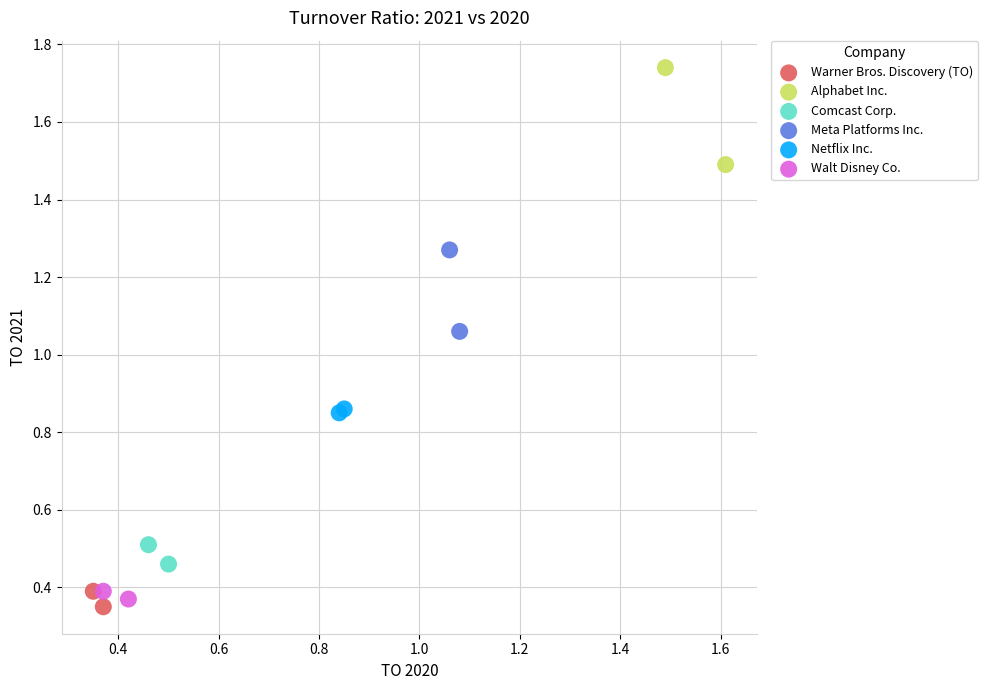

What are all the series names shown in the legend?

Warner Bros. Discovery (TO), Alphabet Inc., Comcast Corp., Meta Platforms Inc., Netflix Inc., Walt Disney Co.